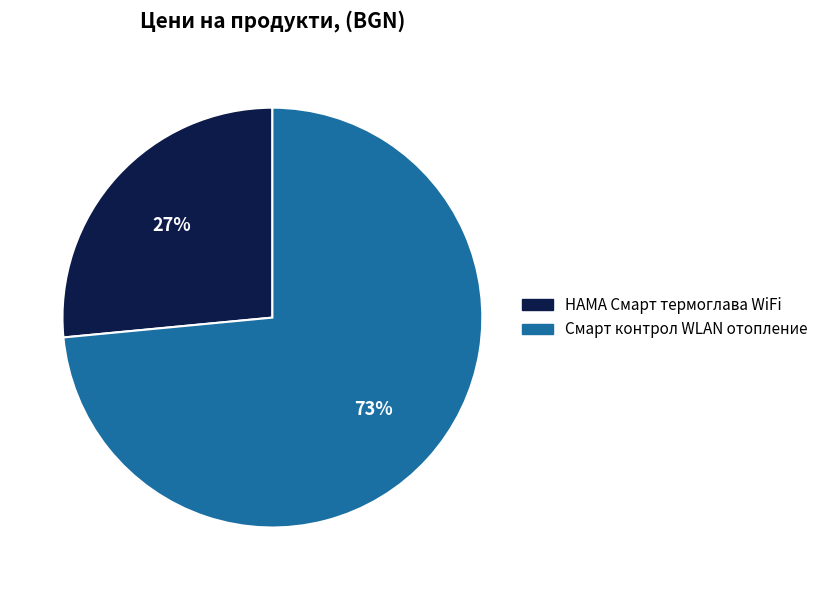

Is there any slice that represents more than half of the pie?

Yes